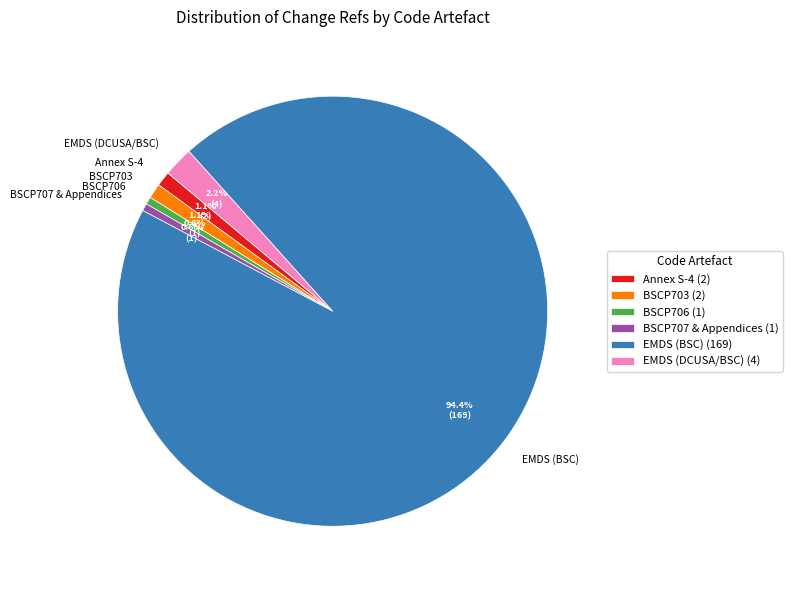

What portion of the pie excludes EMDS (BSC)?

5.6%